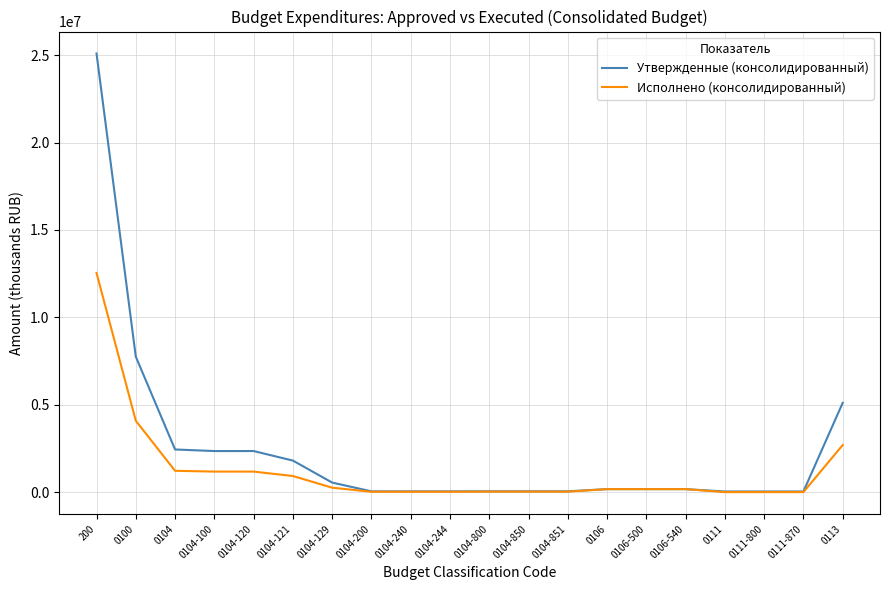

What is the difference between the maximum and minimum values in the Исполнено (консолидированный) series?

12538557.0